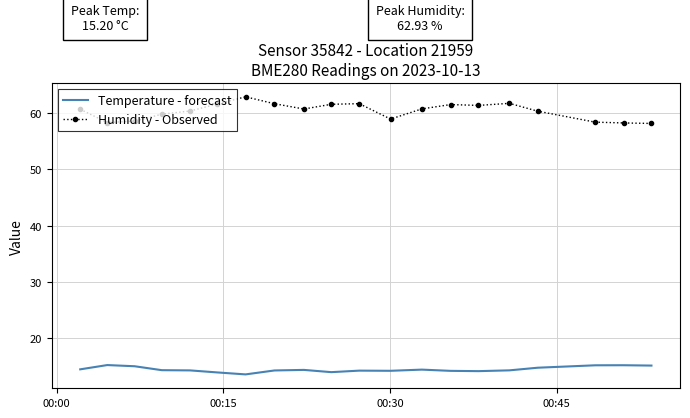

At how many categories does at least one series exceed 27?

20